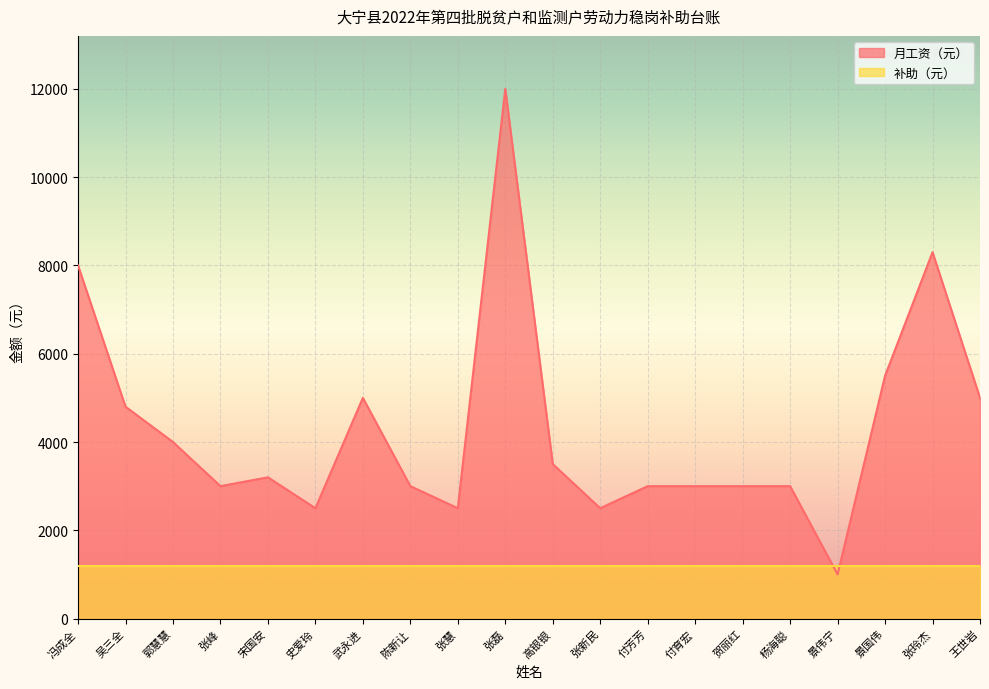

Reading right to left, what are all the values shown in this chart?

5000	8300	5500	1000	3000	3000	3000	3000	2500	3500	12000	2500	3000	5000	2500	3200	3000	4000	4800	8000